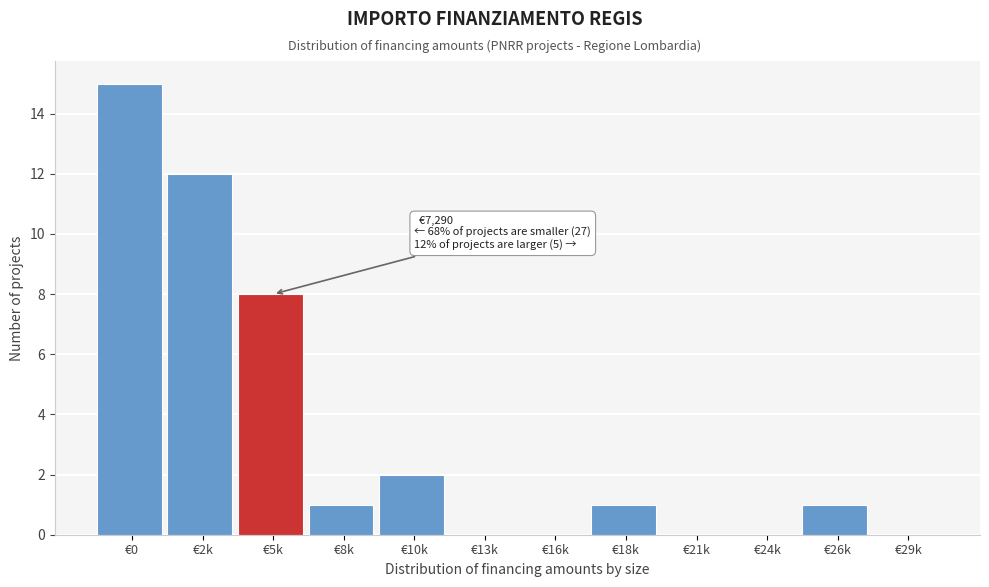

Reading right to left, what are all the values shown in this chart?

€29k=0	€26k=1	€24k=0	€21k=0	€18k=1	€16k=0	€13k=0	€10k=2	€8k=1	€5k=8	€2k=12	€0=15